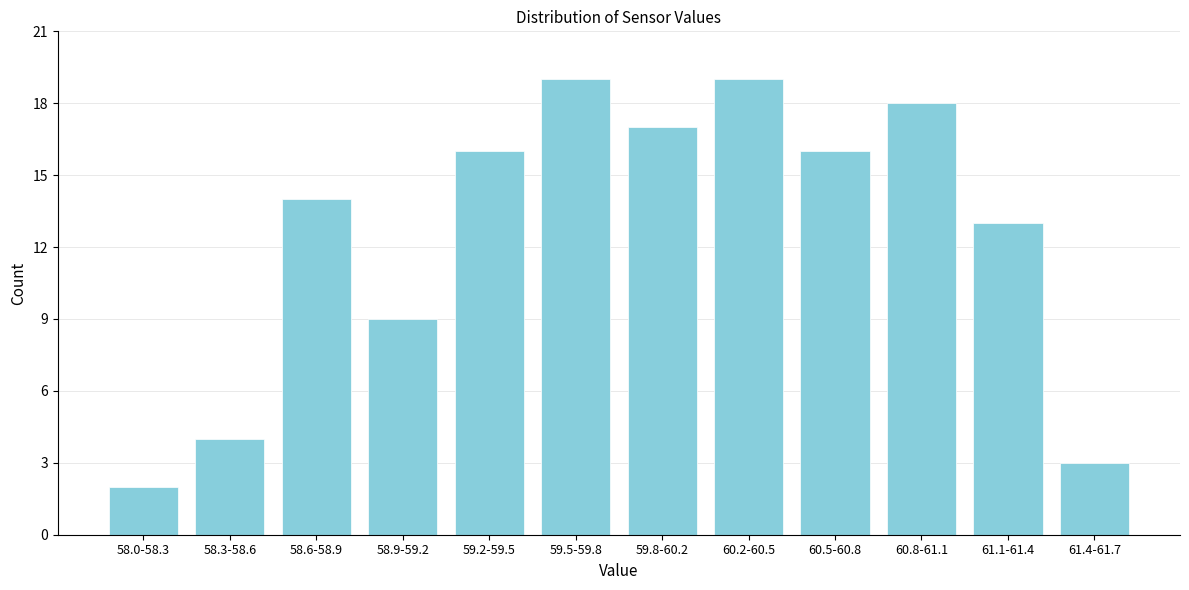

Reading right to left, transcribe all the data shown in this chart.

61.4-61.7=3	61.1-61.4=13	60.8-61.1=18	60.5-60.8=16	60.2-60.5=19	59.8-60.2=17	59.5-59.8=19	59.2-59.5=16	58.9-59.2=9	58.6-58.9=14	58.3-58.6=4	58.0-58.3=2